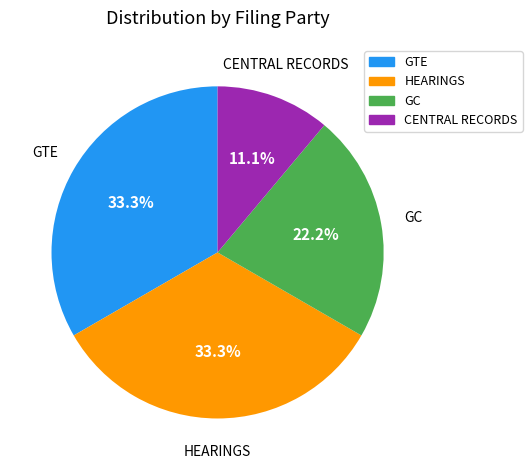

Which slice is the smallest?

CENTRAL RECORDS